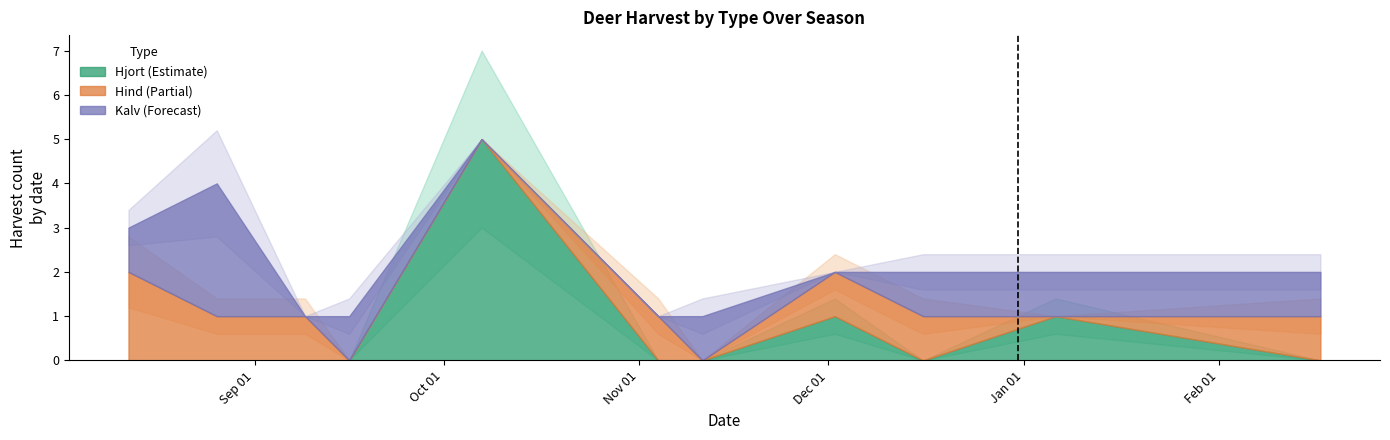

How many lines are shown in the chart?

3